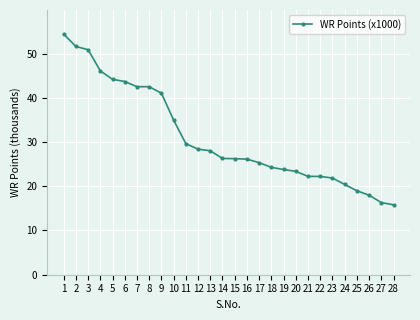

What is the value of the 6th point from the left?

43.7